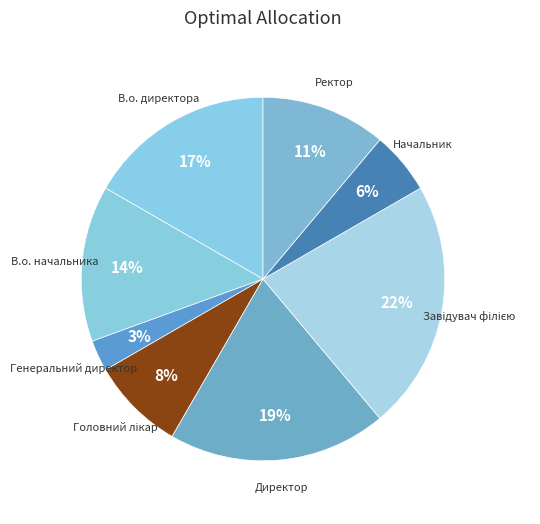

The Начальник slice represents 1% of the pie. True or false?

False